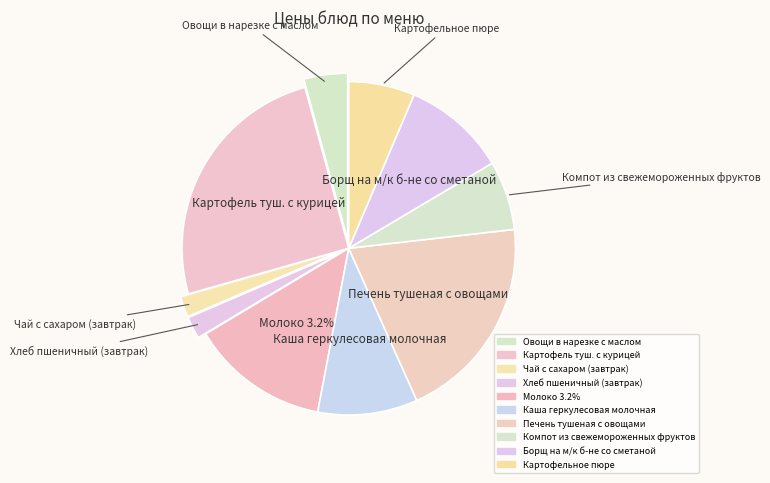

Is there any slice that represents more than half of the pie?

No